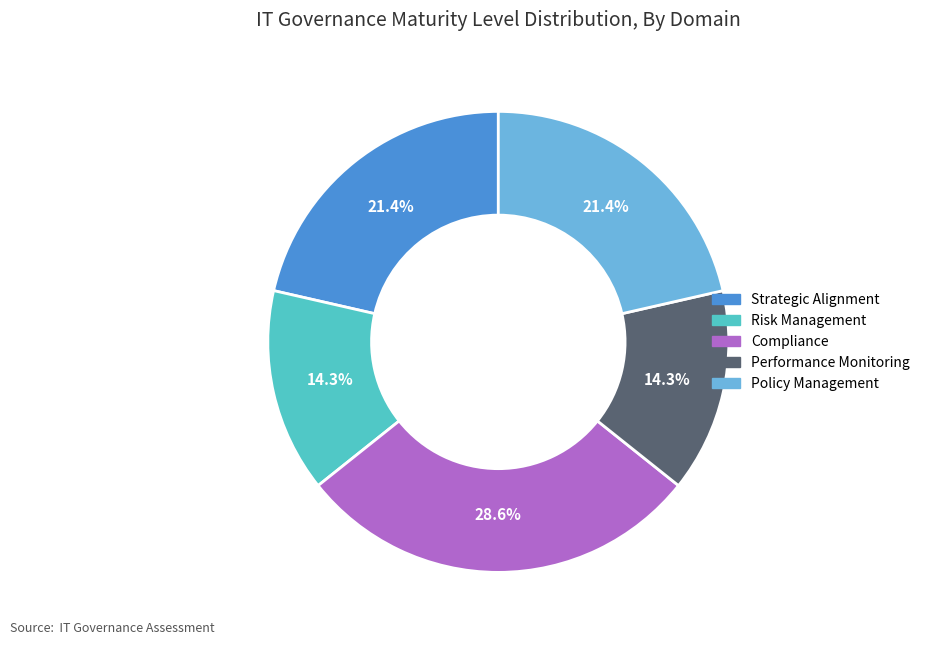

Which category has the biggest portion of the pie?

Compliance